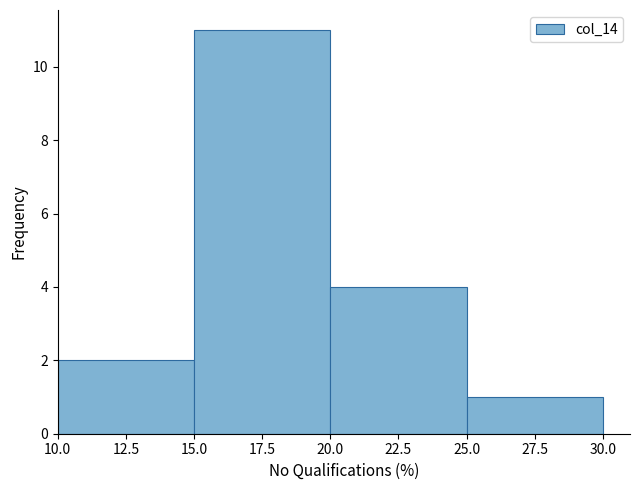

Over which range of the x-axis is the bar tallest?

15.0 to 20.0